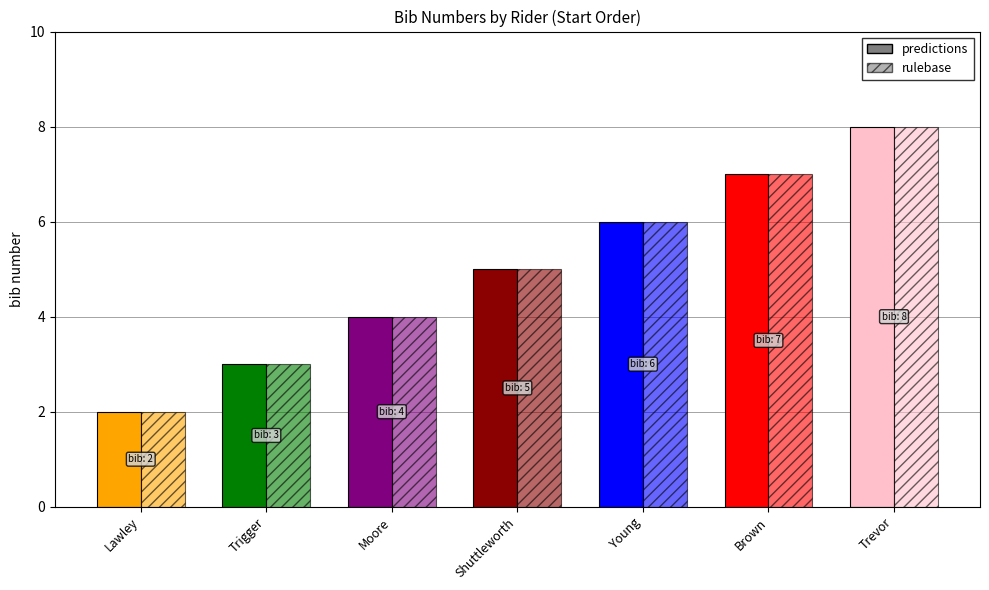

Reading right to left, what are all the values shown in this chart?

predictions: 8	7	6	5	4	3	2
rulebase: 8	7	6	5	4	3	2